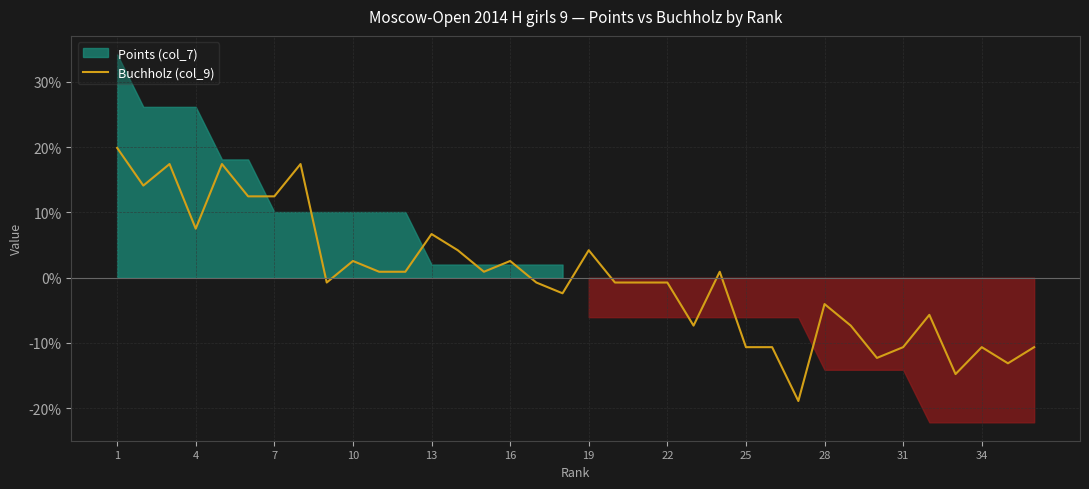

True or false: Buchholz (col_9) has a value of -17.8 at 31.

False